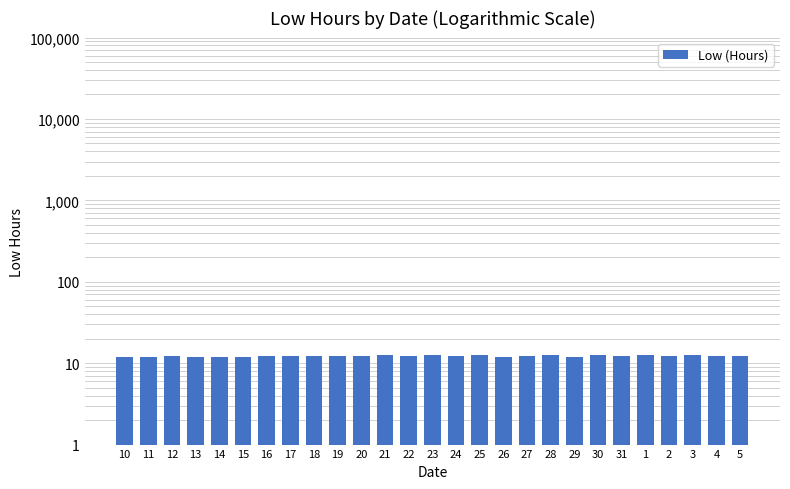

Rank the categories by value from highest to lowest.

23, 1, 28, 3, 30, 21, 25, 20, 5, 18, 19, 17, 16, 27, 24, 4, 2, 31, 12, 22, 15, 14, 10, 11, 13, 26, 29